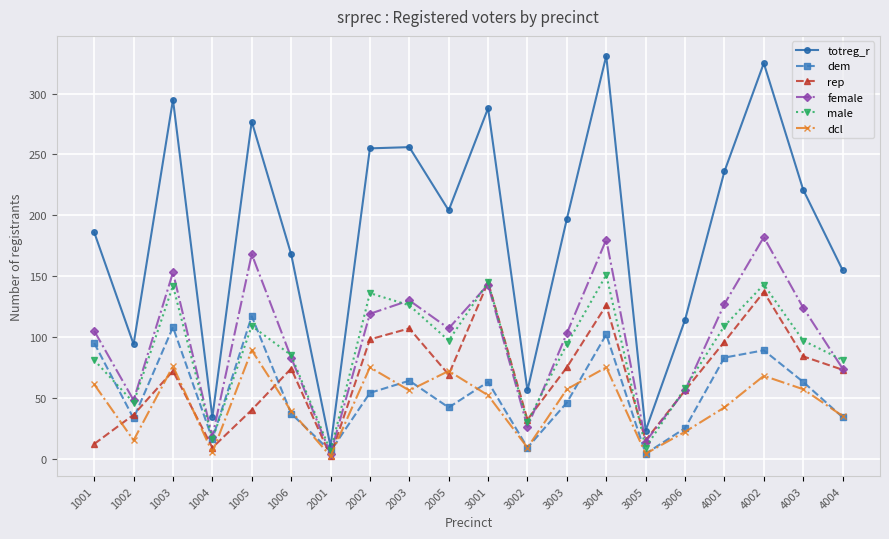

How many interior local peaks does the dcl series have?

6